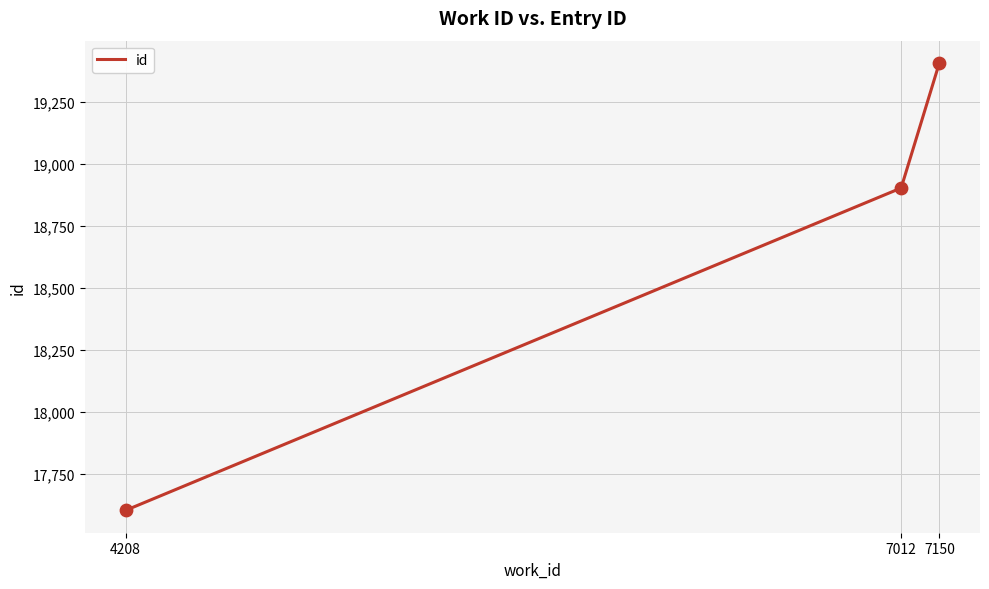

What is the change in value from 7012 to 7150?

+504